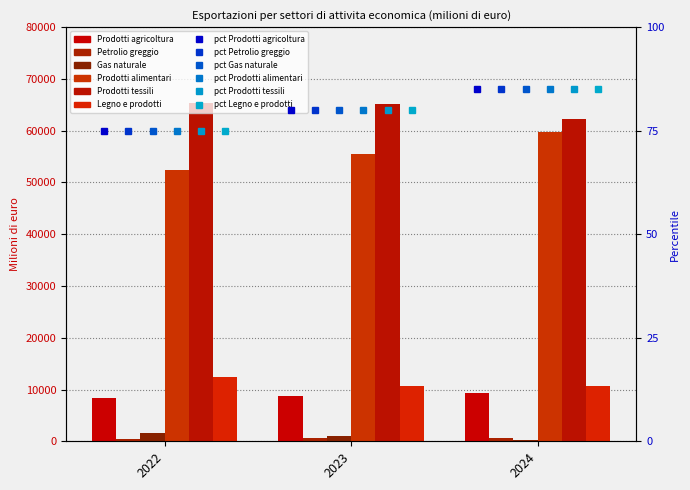

At how many categories does at least one series exceed 50580?

3